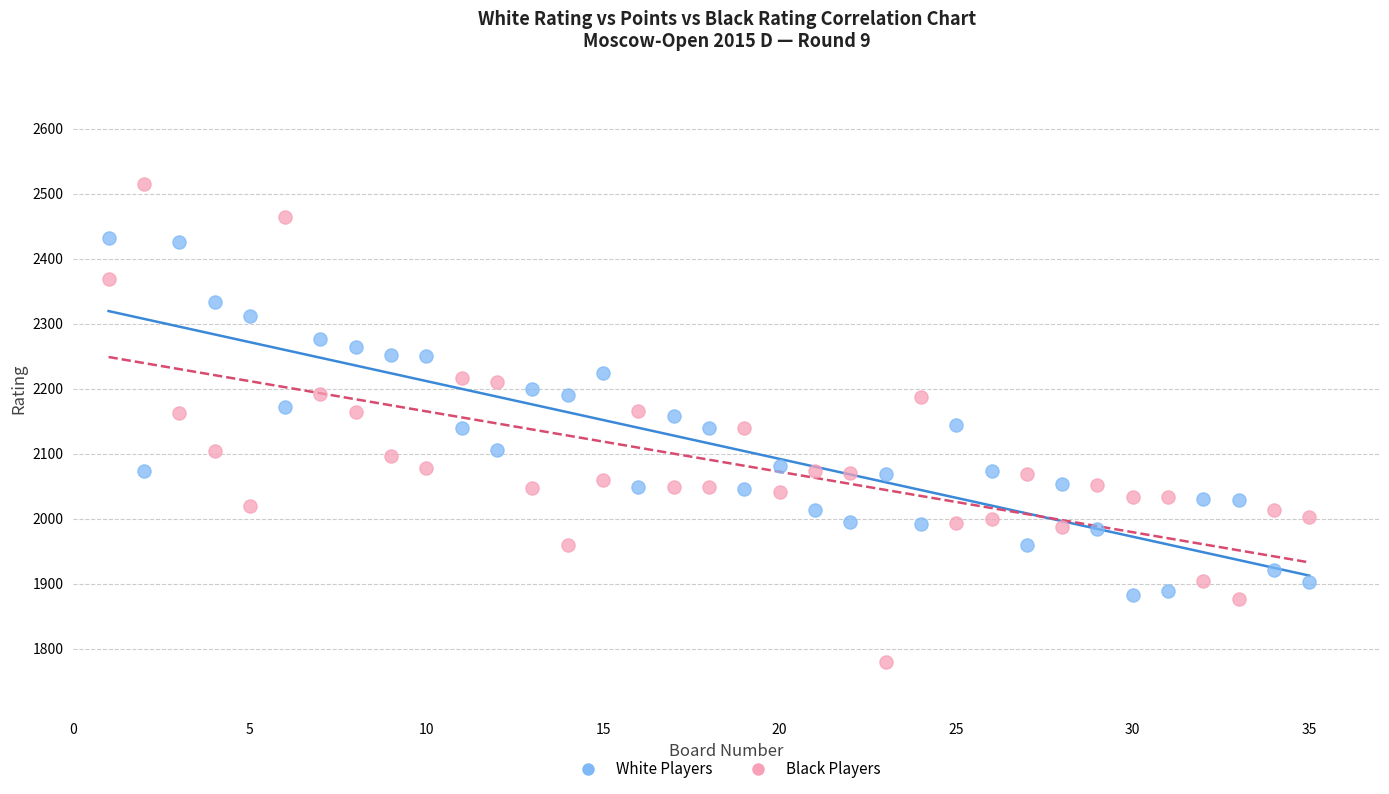

Which series has the largest Y range (max minus min)?

Black Players